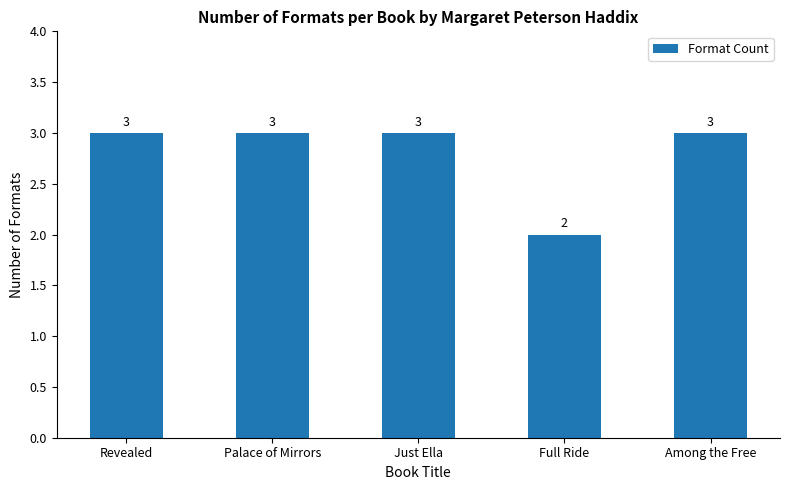

What value does the data have at Revealed?

3